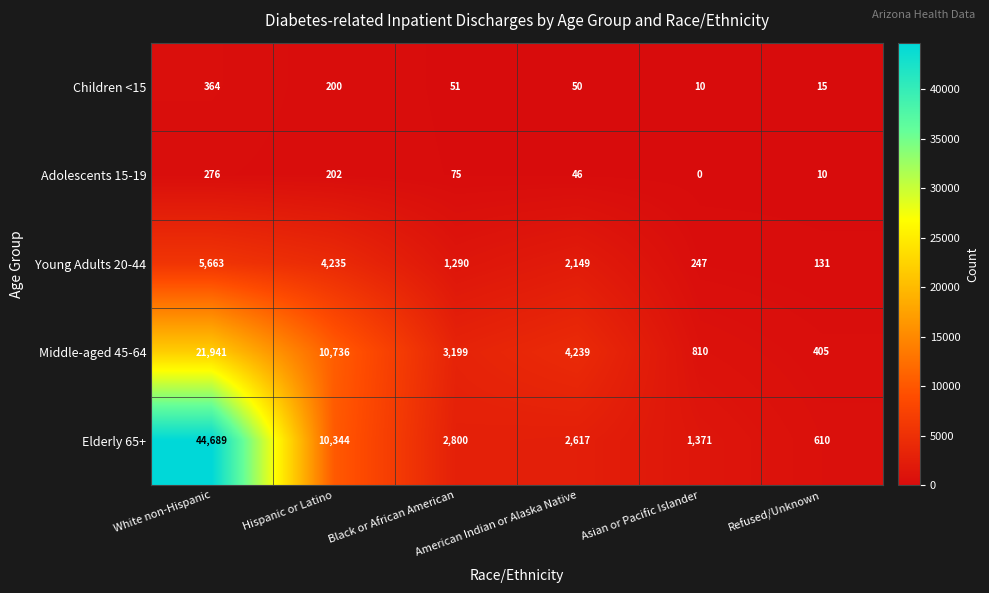

What is the total value across all series at Black or African American?

7415